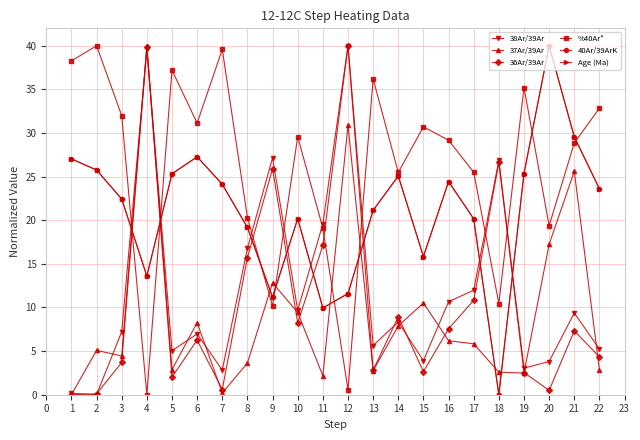

The 40Ar/39ArK series shows 34.3 at 15. True or false?

False